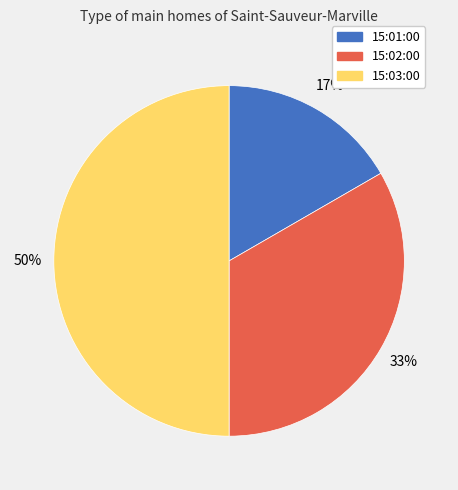

Does 15:01:00 account for over 50% of the chart?

No